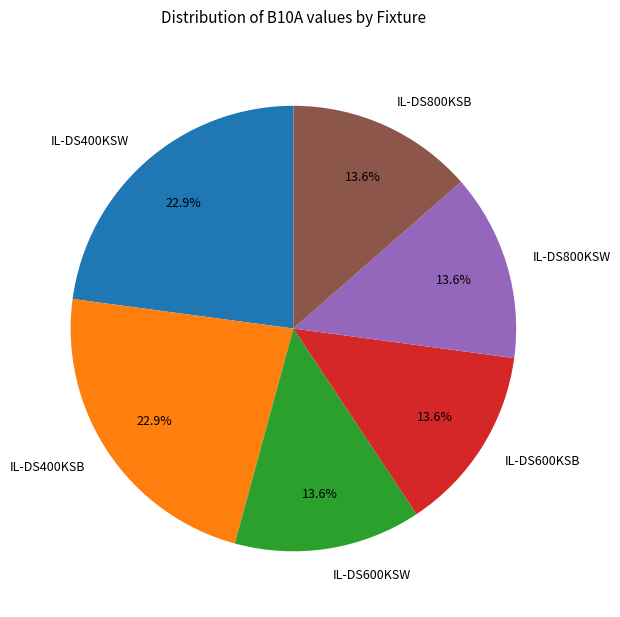

Combined, do IL-DS400KSW and IL-DS600KSB account for over 50%?

No